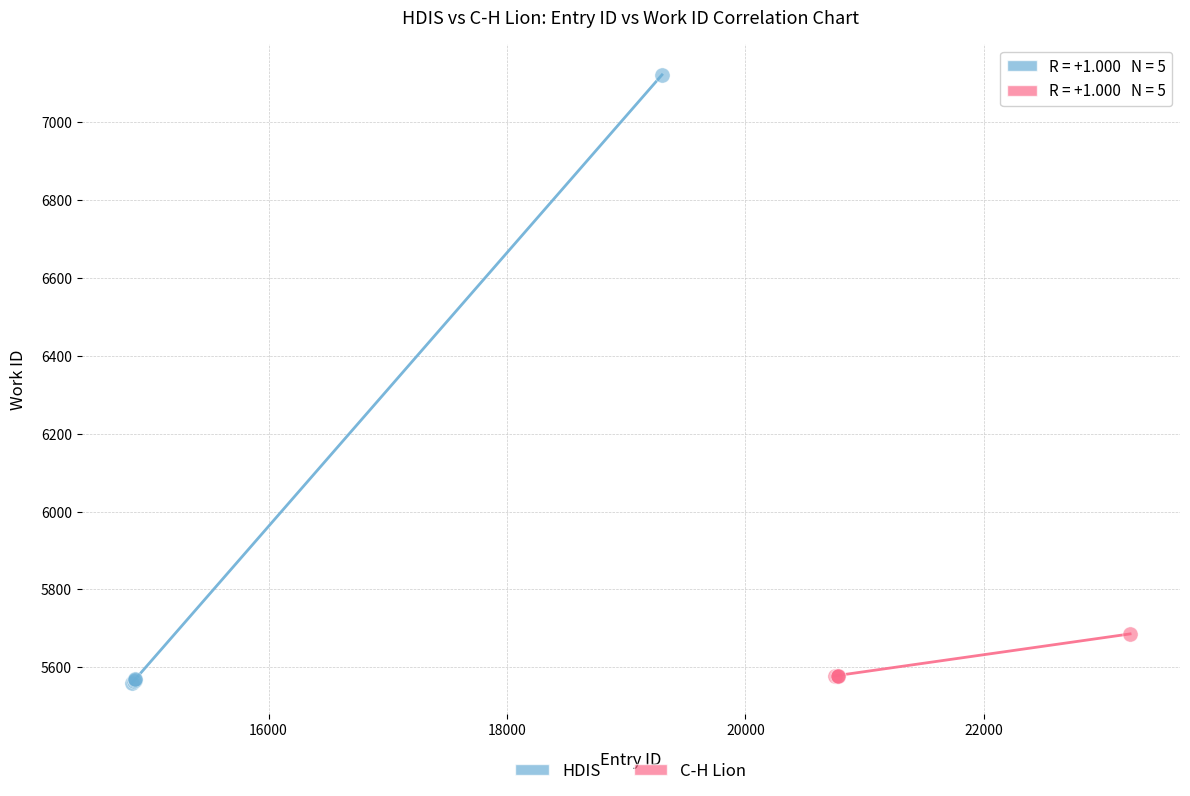

What are all the series names shown in the legend?

HDIS, C-H Lion